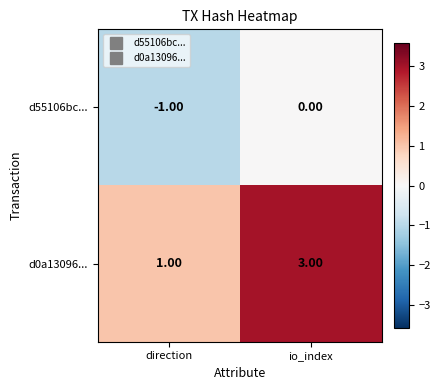

At which category is the sum across all series the highest?

io_index